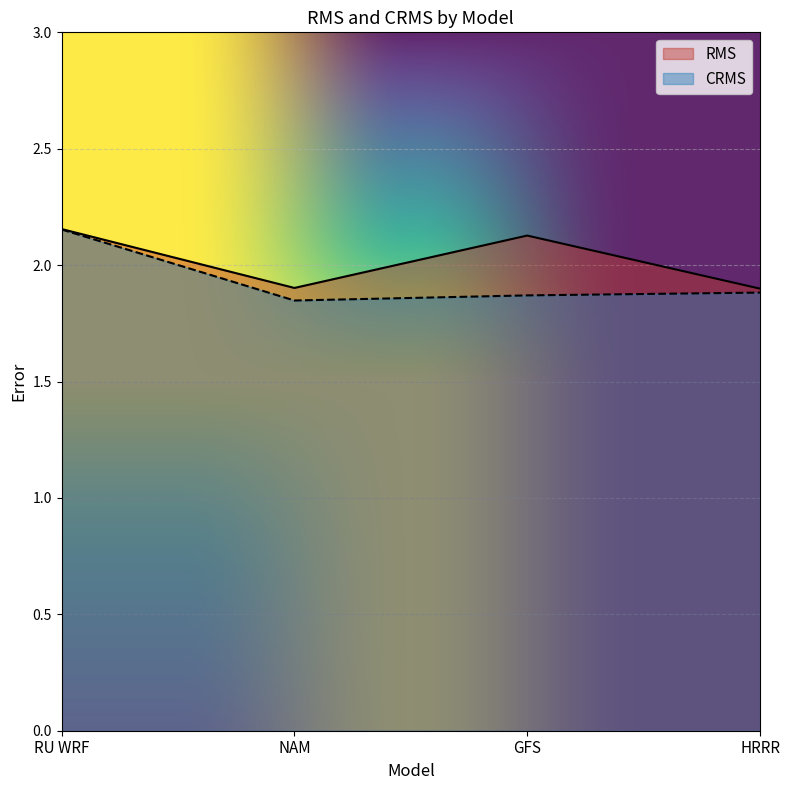

Is the value of CRMS at RU WRF greater than the value of RMS at RU WRF?

No